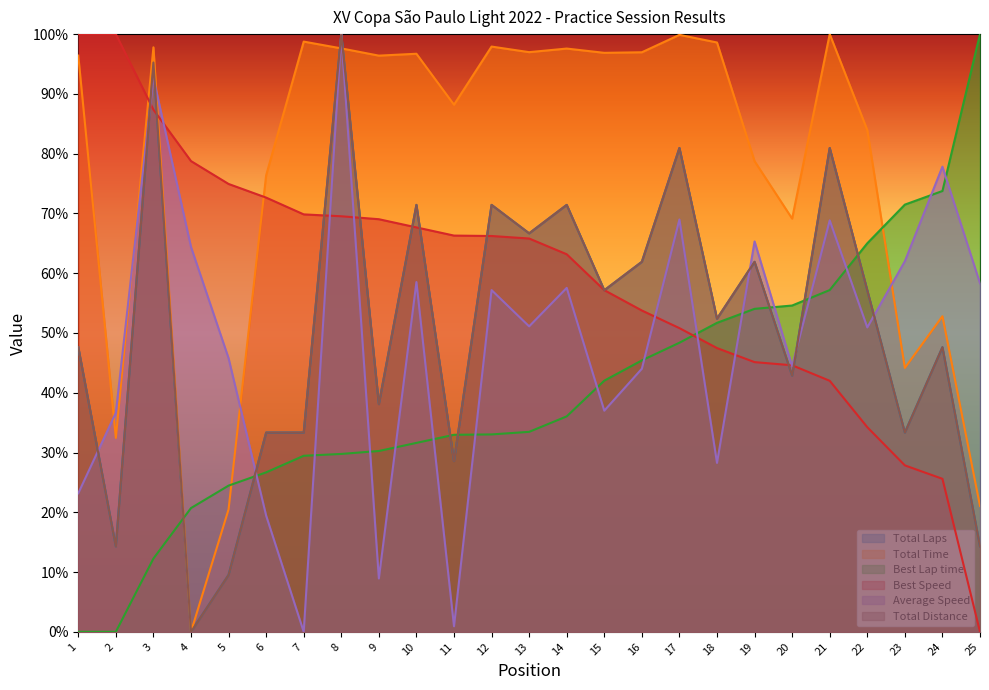

True or false: Best Speed has a value of 15.0 at 14.

False